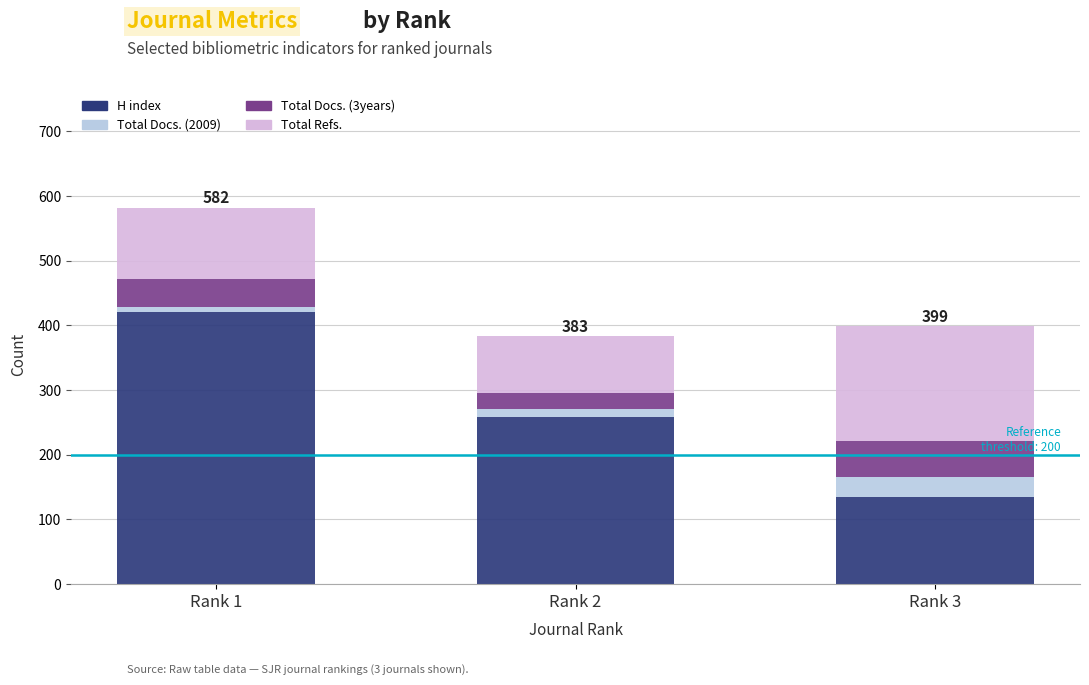

At which label is Total Refs. closest to 132?

Rank 1